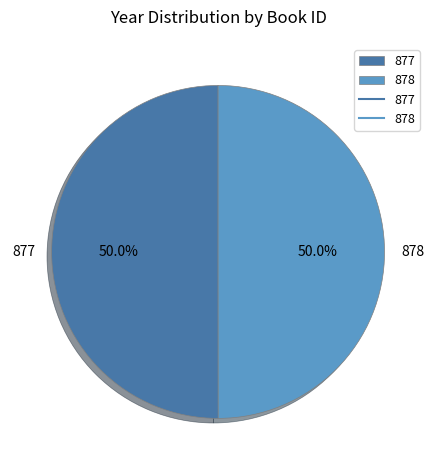

Approximately how many times larger is the value at 878 compared to 877?

1.0